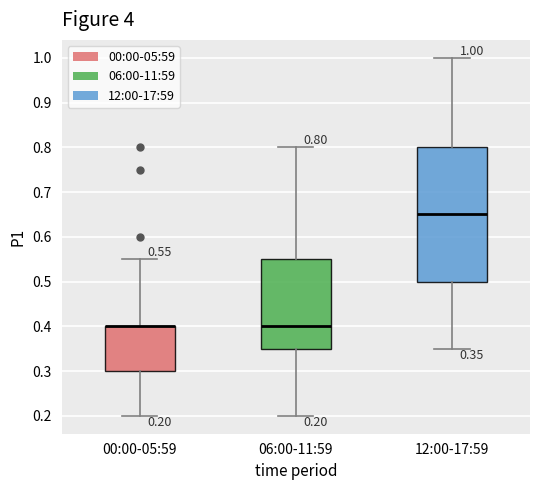

Which box is the tallest, from its lower edge to its upper edge?

12:00-17:59